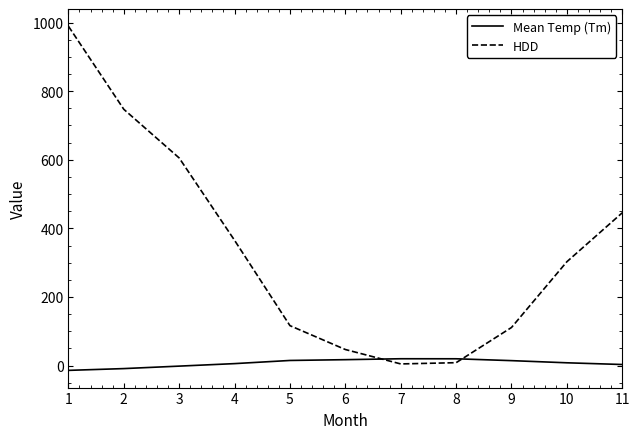

What is the greatest value displayed?

989.4